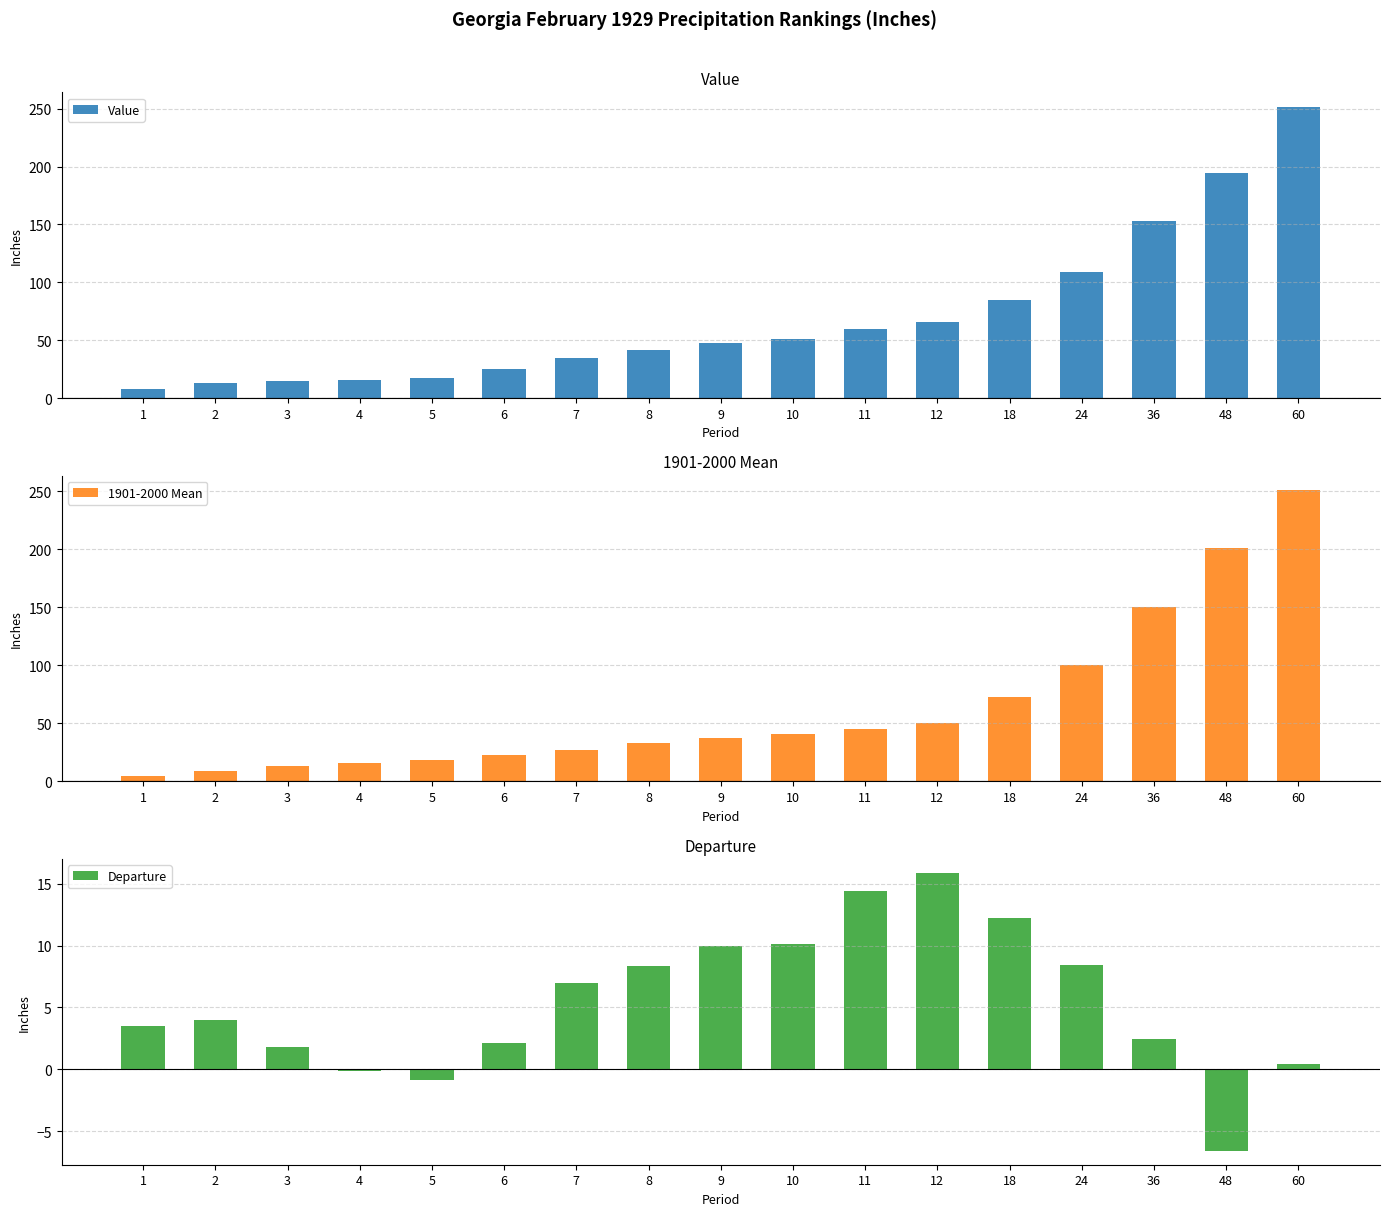

List the series in order of their peak value, highest first.

Value, 1901-2000 Mean, Departure